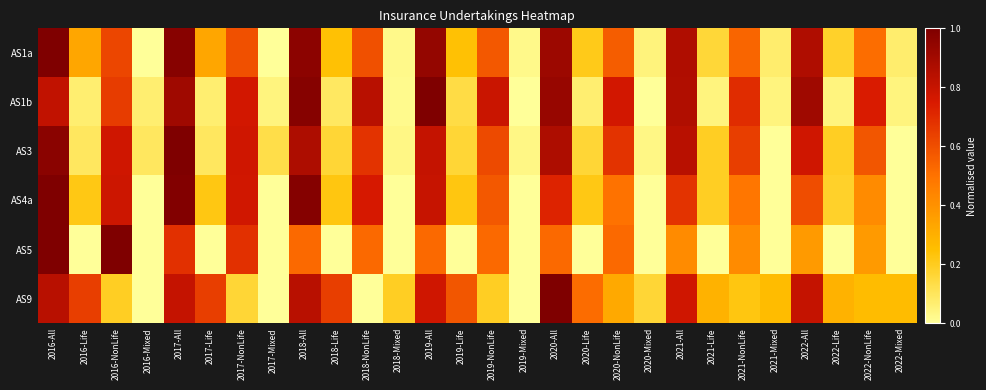

Which has a higher value, 2020-Life or 2016-All?

2016-All